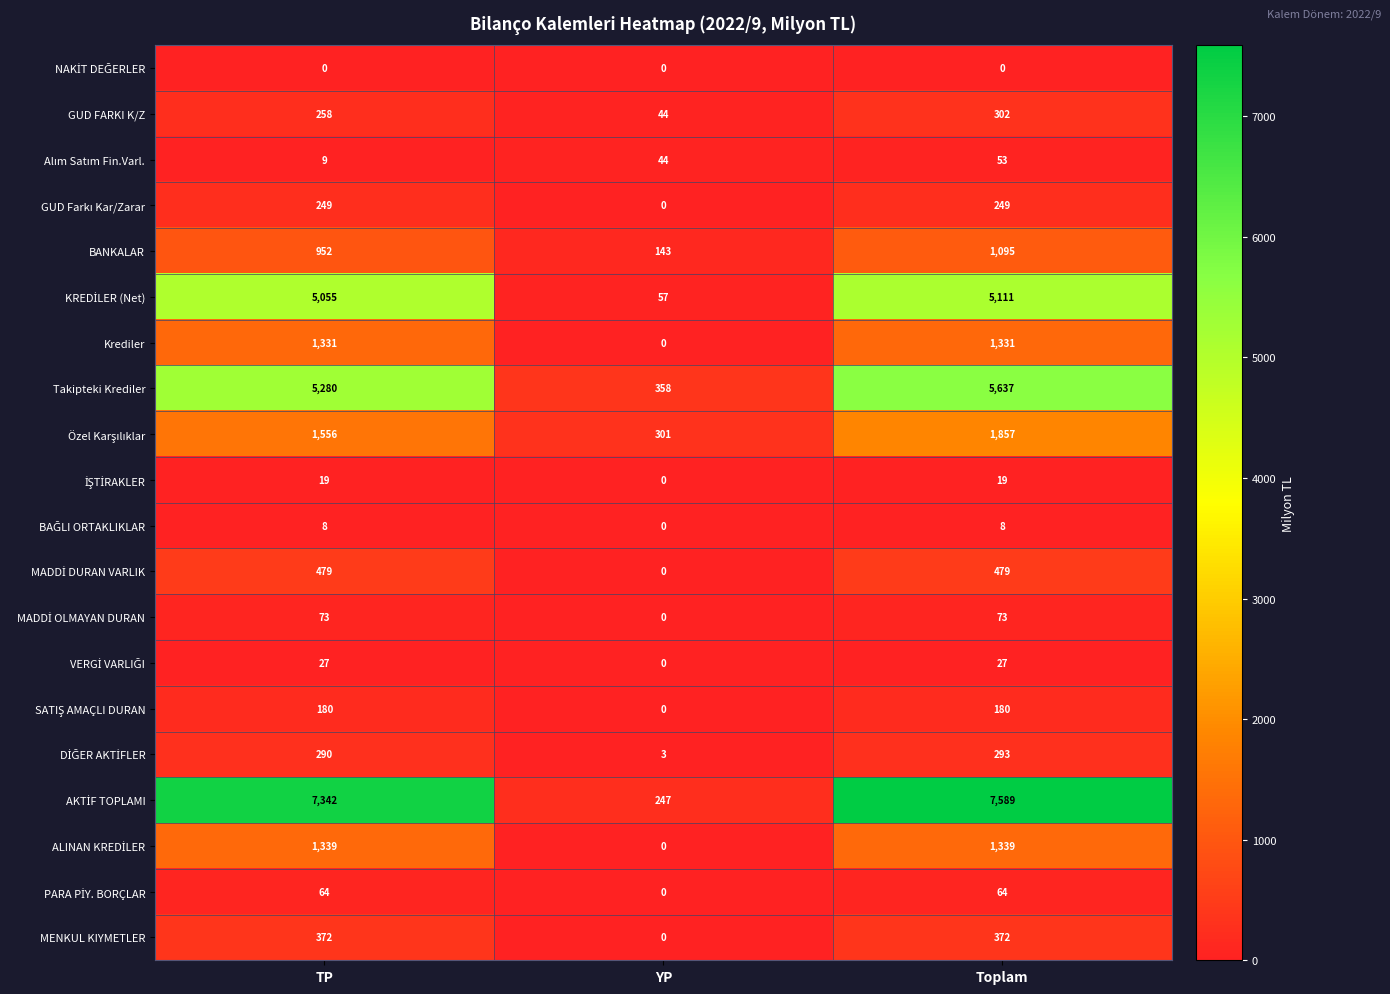

At which category is the sum across all series the highest?

Toplam